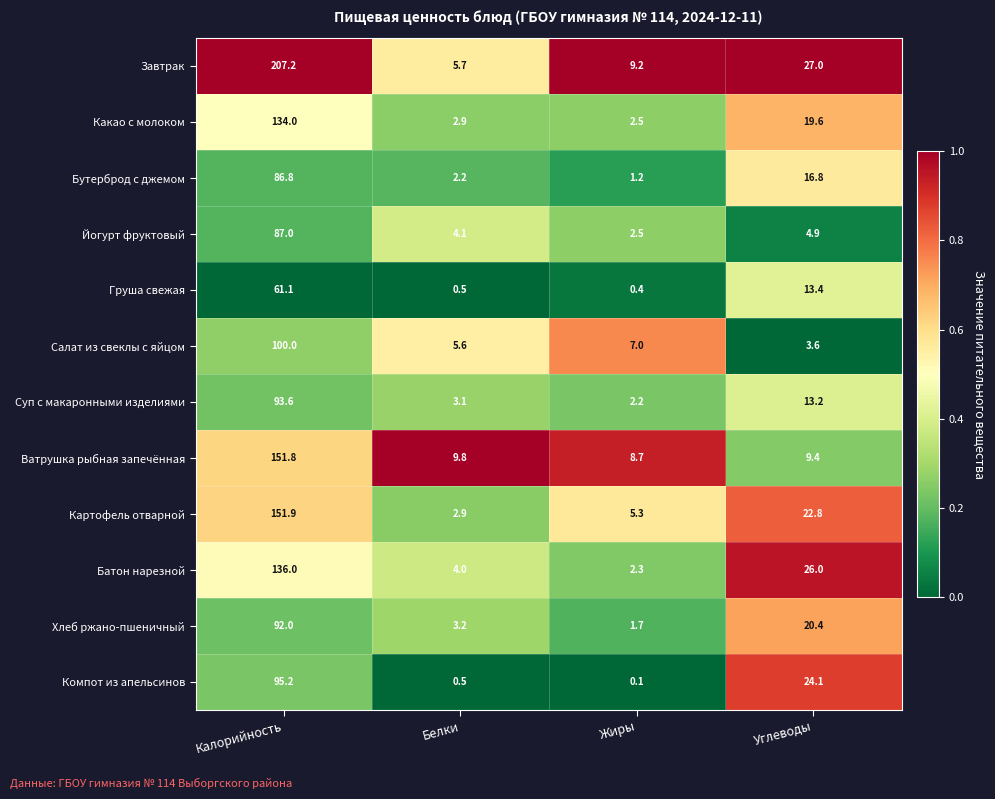

The value of Батон нарезной at Жиры is 1.3. True or false?

False